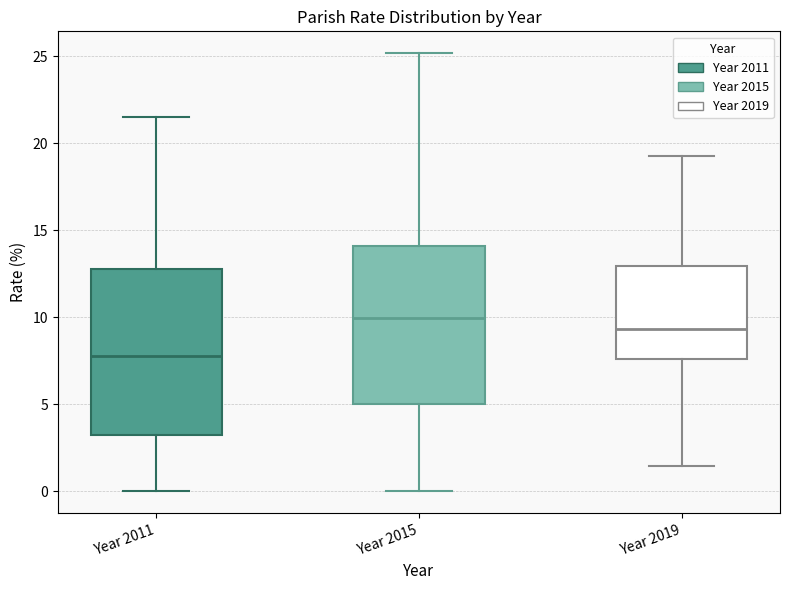

Reading left to right, read every box against the y-axis: the position of its median line, the range the box covers, and the ends of its whiskers. The values are not printed on the chart, so give them approximately, as read against the axis.

Year 2011: median 8.0, box 3.5 to 13.0, whiskers 0.0 to 21.5
Year 2015: median 10.0, box 5.0 to 14.0, whiskers 0.0 to 25.0
Year 2019: median 9.5, box 7.5 to 13.0, whiskers 1.5 to 19.5